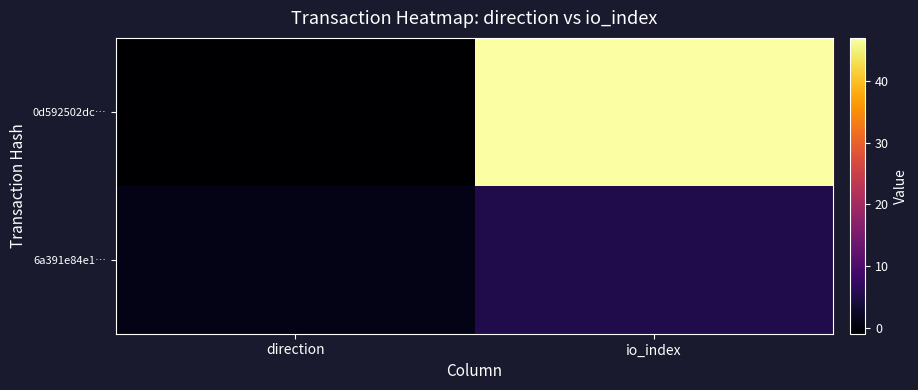

Rank the series by their maximum value, from highest to lowest.

0d592502dc…, 6a391e84e1…